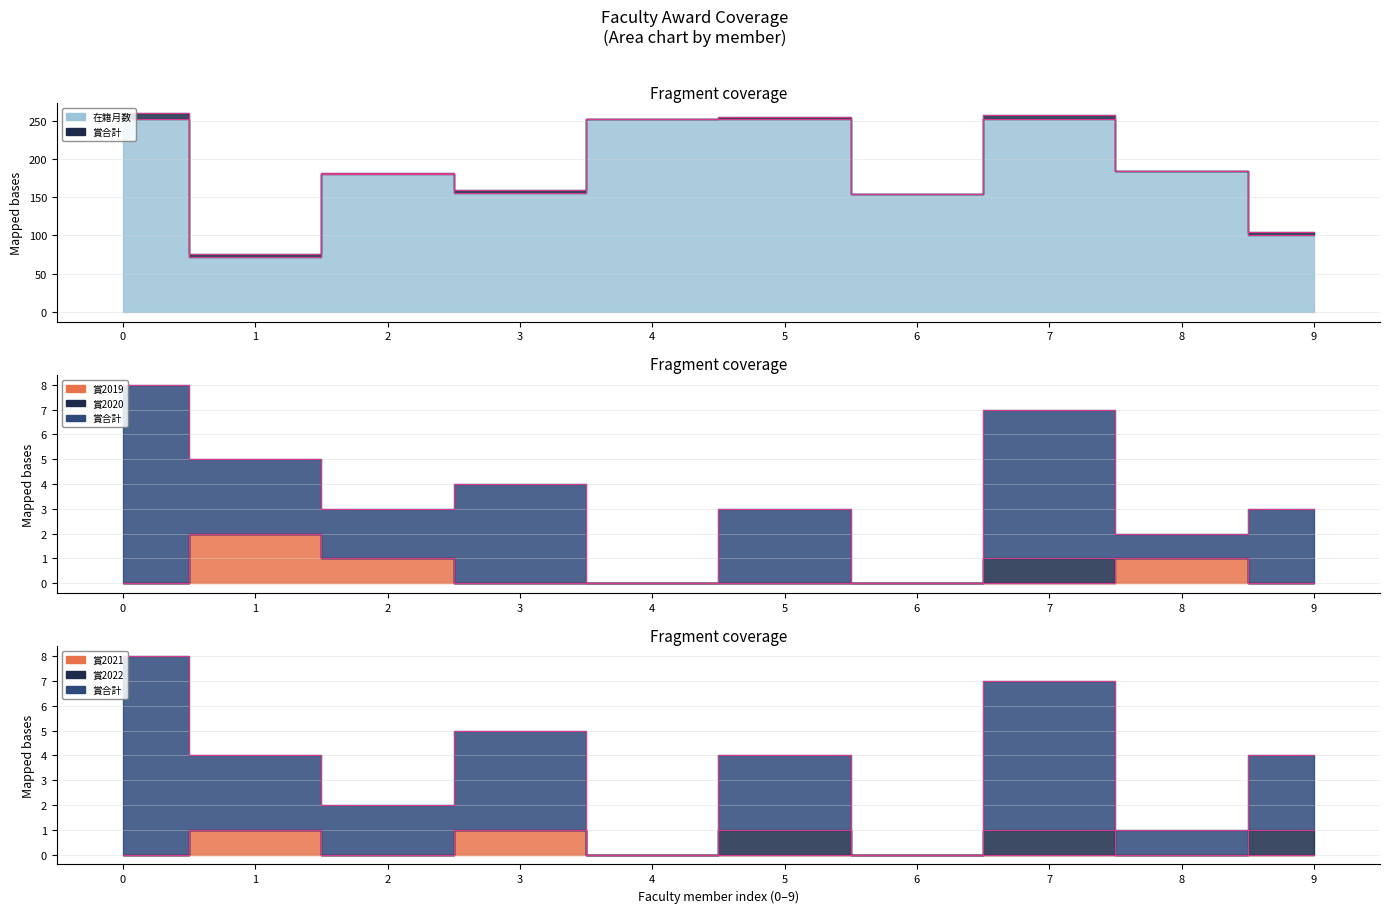

True or false: 賞2019 and 在籍月数 intersect in this chart.

False